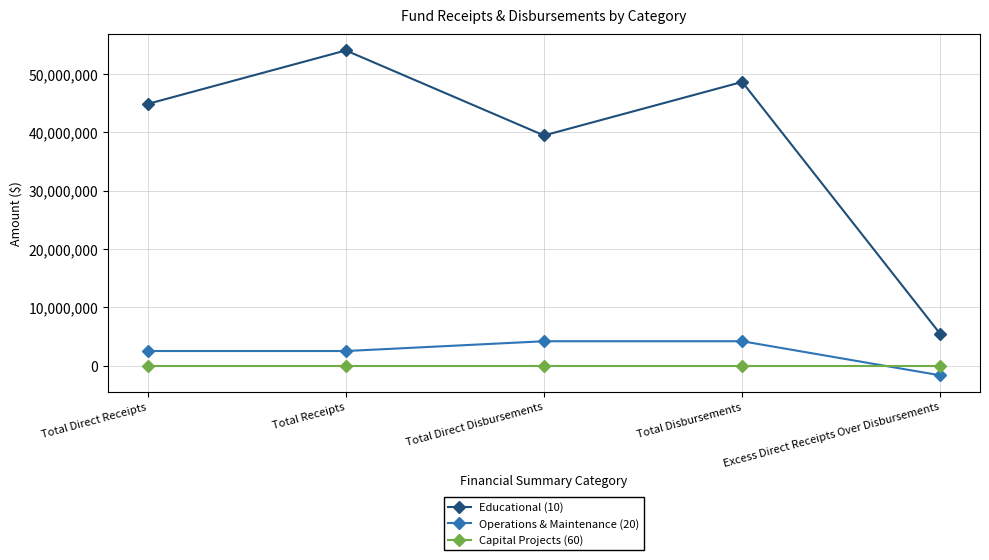

What position from the left is Total Receipts?

2